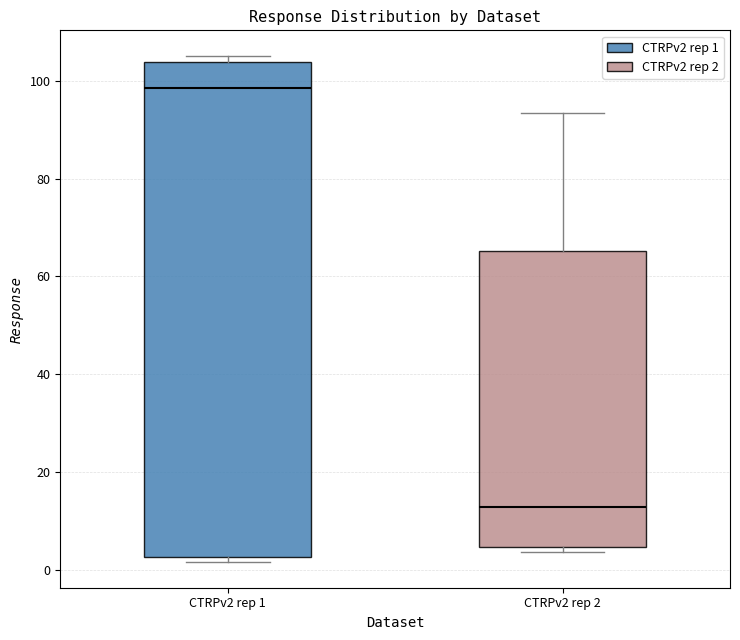

Reading left to right, read every box against the y-axis: the position of its median line, the range the box covers, and the ends of its whiskers. The values are not printed on the chart, so give them approximately, as read against the axis.

CTRPv2 rep 1: median 98, box 2 to 104, whiskers 2 (just below the box's lower edge) to 106
CTRPv2 rep 2: median 12, box 4 to 66, whiskers 4 (just below the box's lower edge) to 94